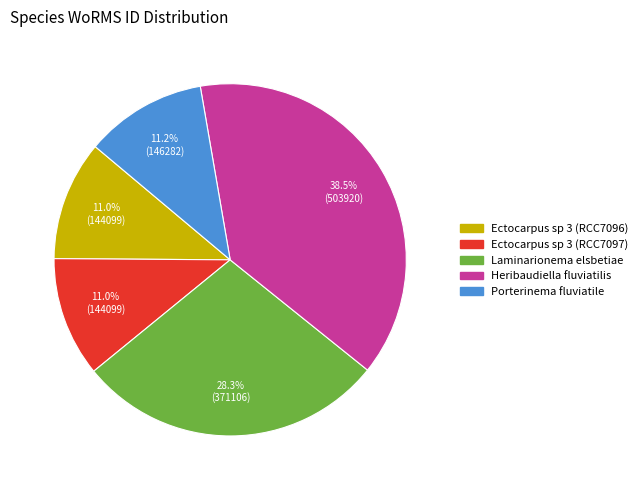

The Laminarionema elsbetiae slice represents 43% of the pie. True or false?

False